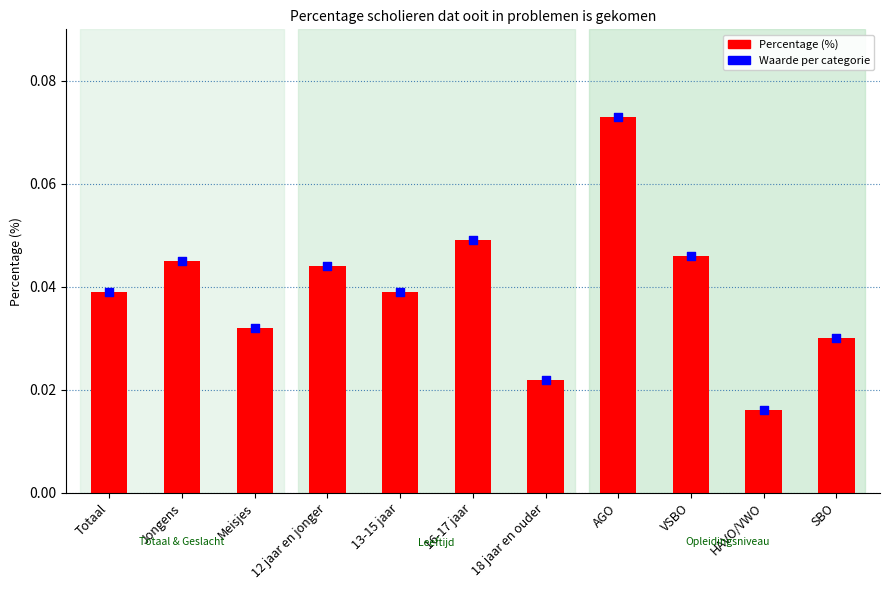

What is the total value across all series at Jongens?

0.1